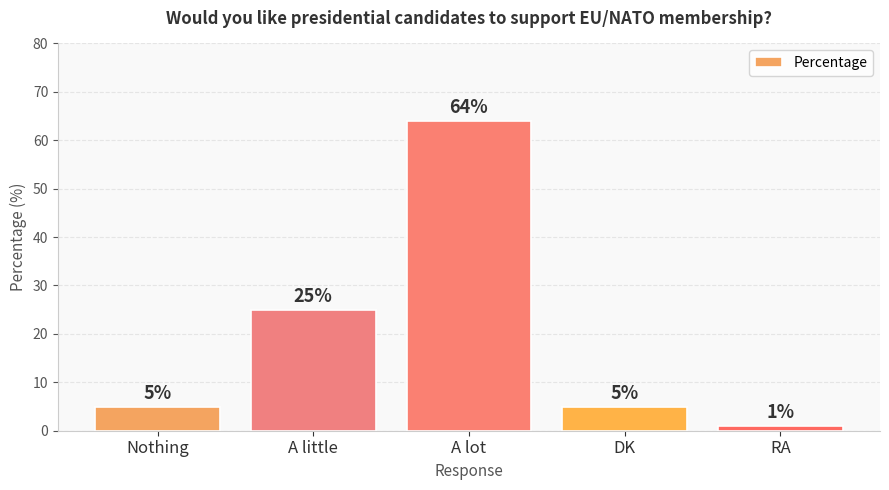

Which category has the highest value across all series?

A lot